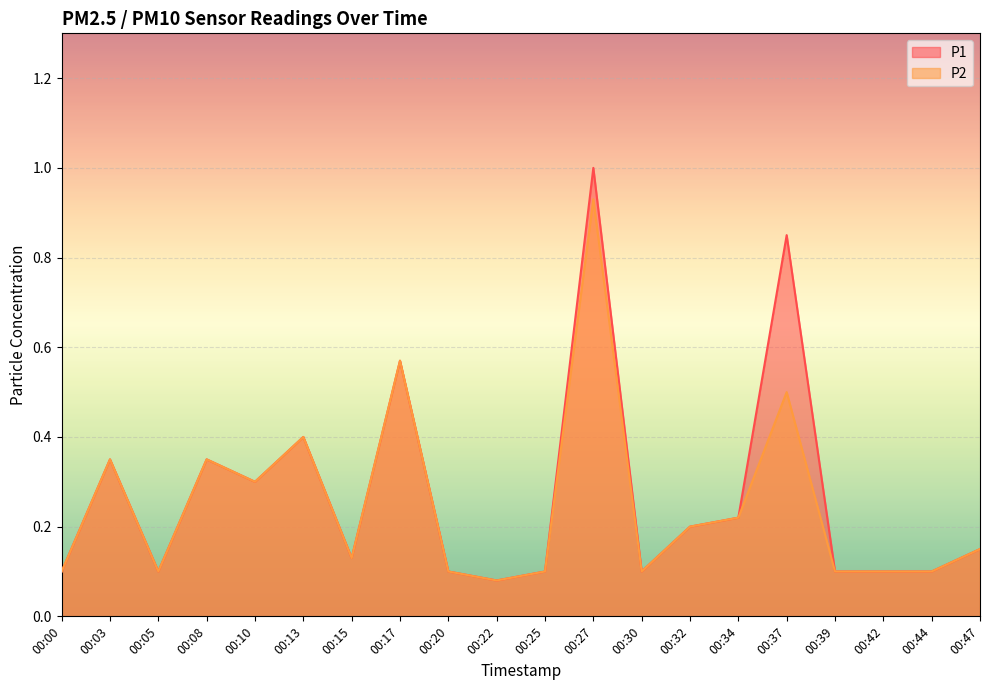

What is the maximum value shown in the chart?

1.0